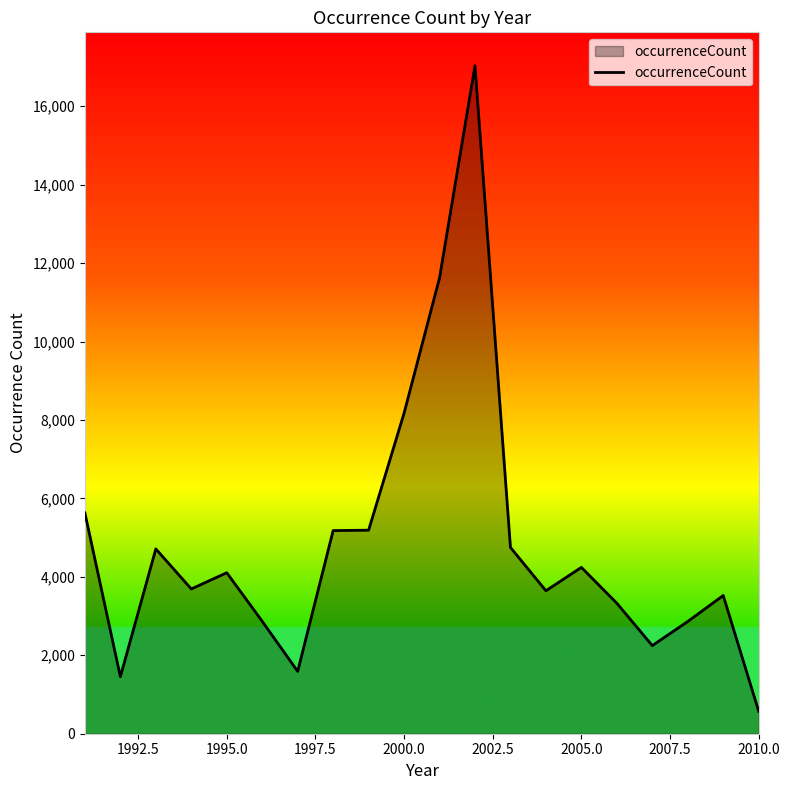

What is the minimum value shown in the chart?

573